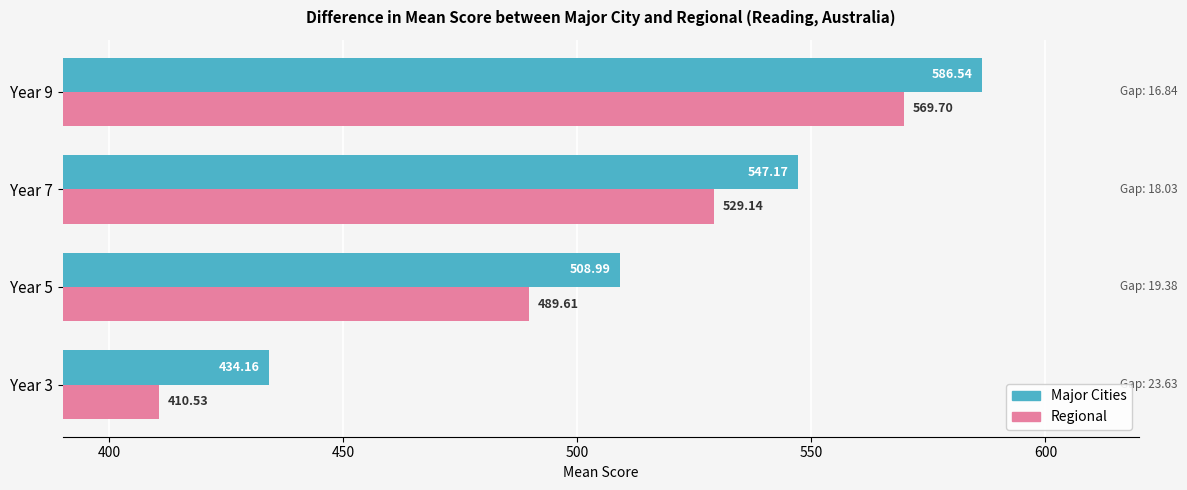

Which series has the largest range (max minus min)?

Regional